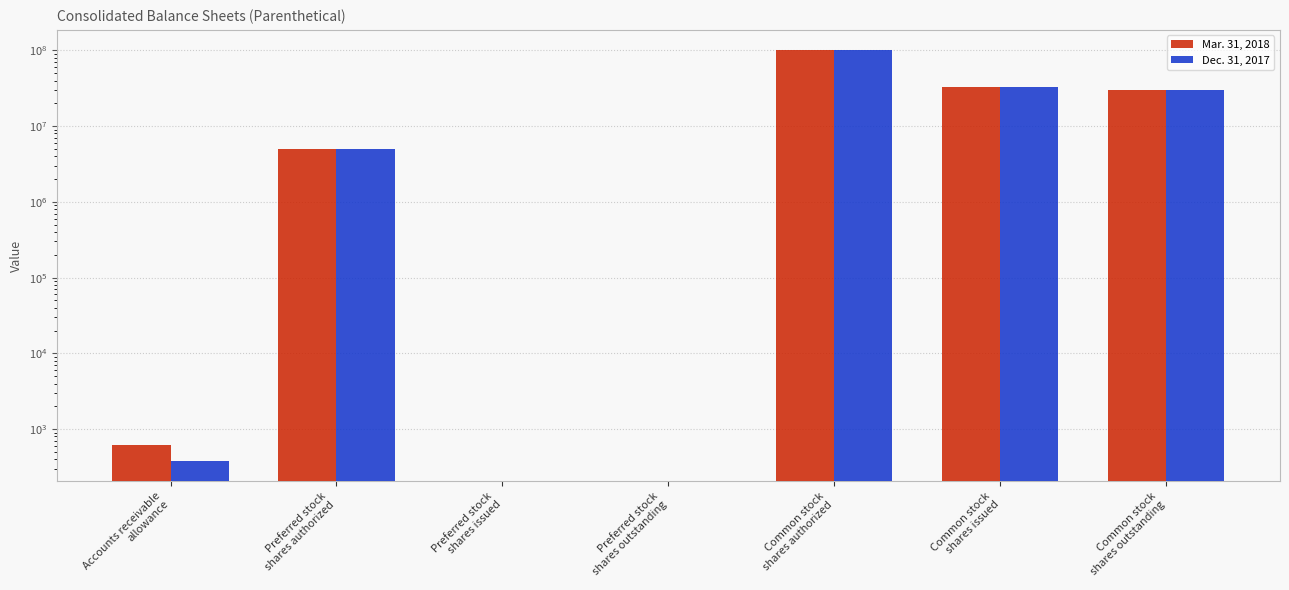

True or false: Mar. 31, 2018 has a value of 30041000 at Common stock
shares outstanding.

True